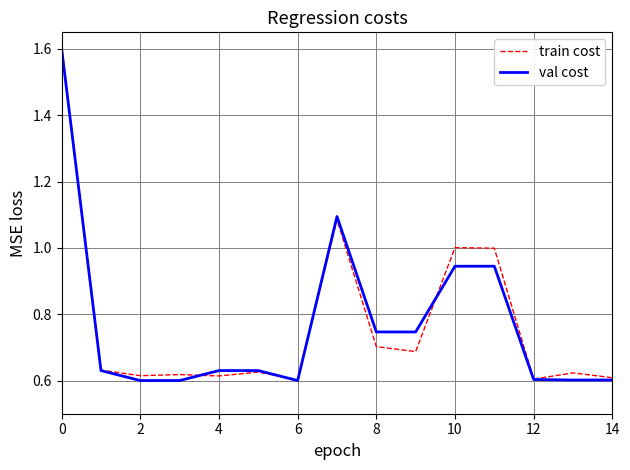

What is the highest value of the train cost series?

1.6